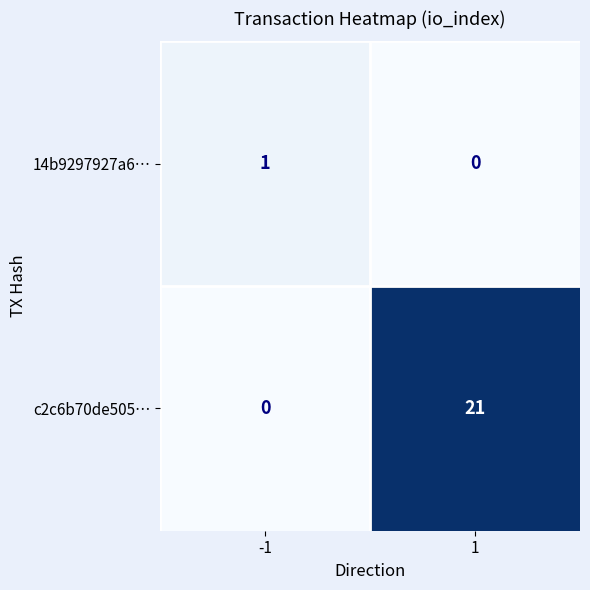

True or false: c2c6b70de505… has a value of -7 at -1.

False